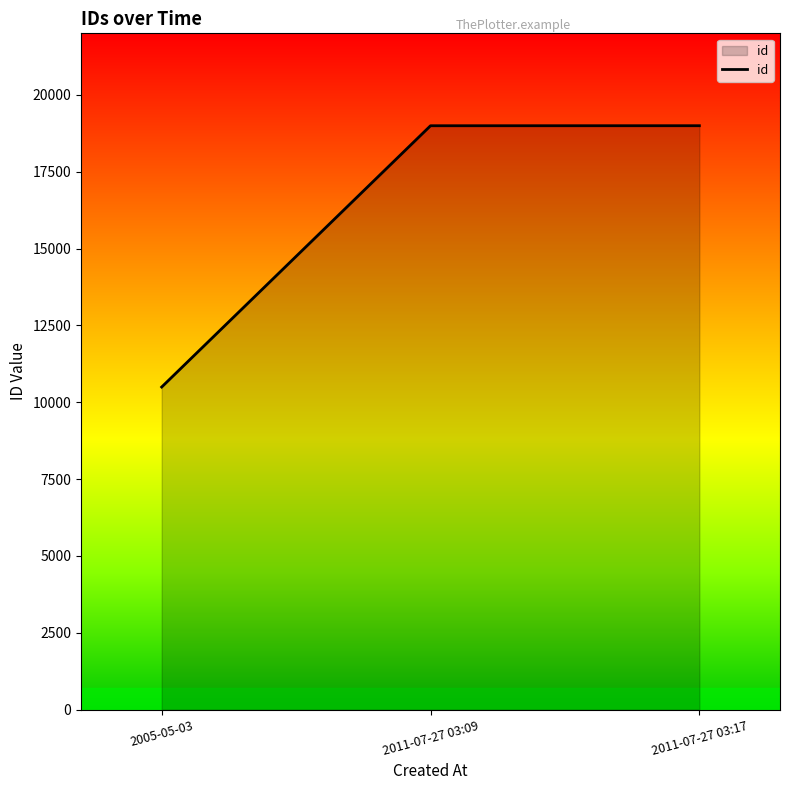

The chart shows a value of 6157 at 2011-07-27 03:09. True or false?

False